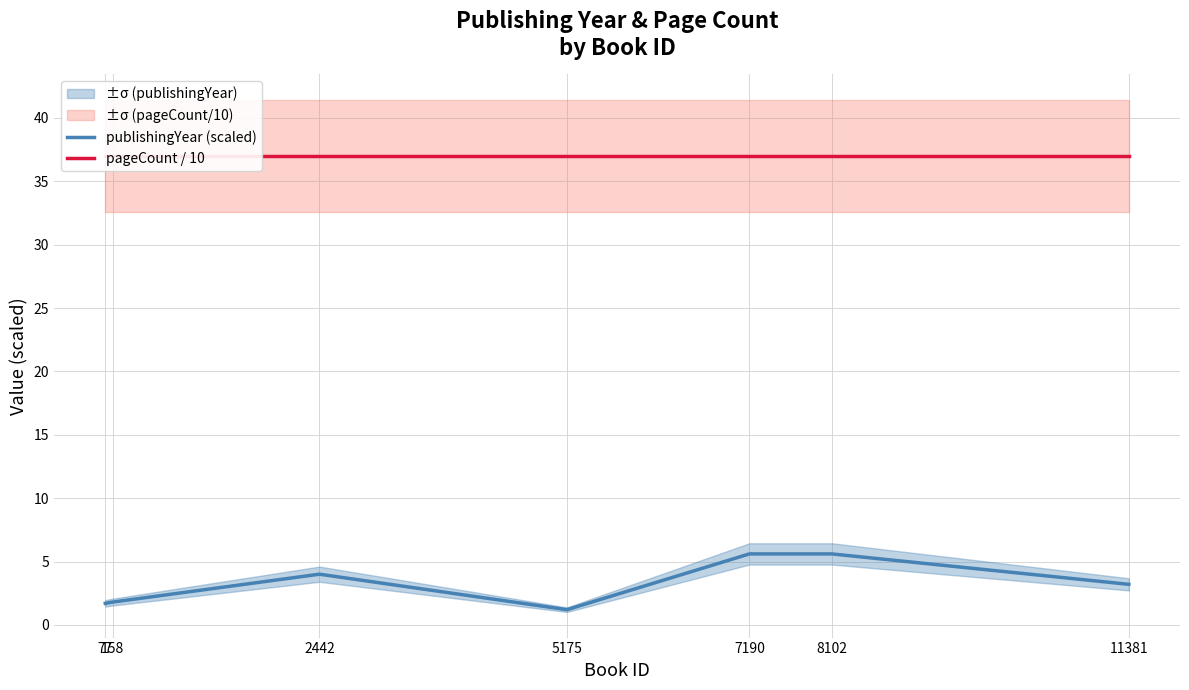

How many interior local valleys does the publishingYear (scaled) series have?

1